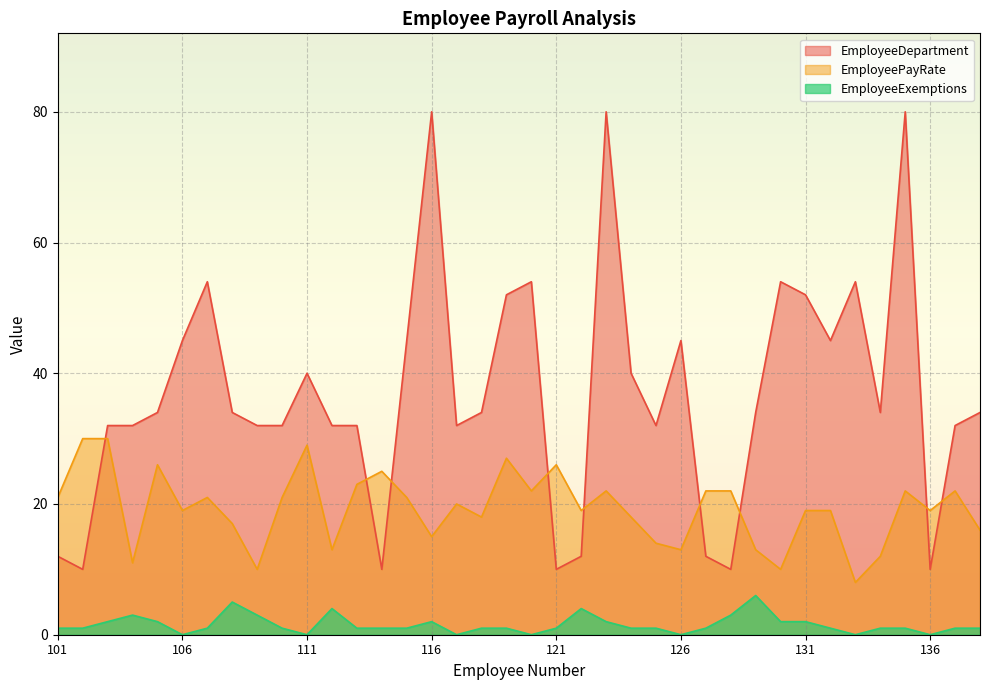

True or false: EmployeeExemptions and EmployeeDepartment intersect in this chart.

False